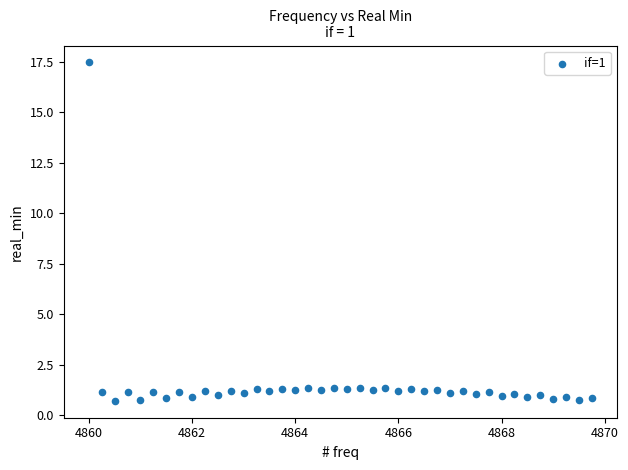

What is the range of X values (max minus min)?

9.8